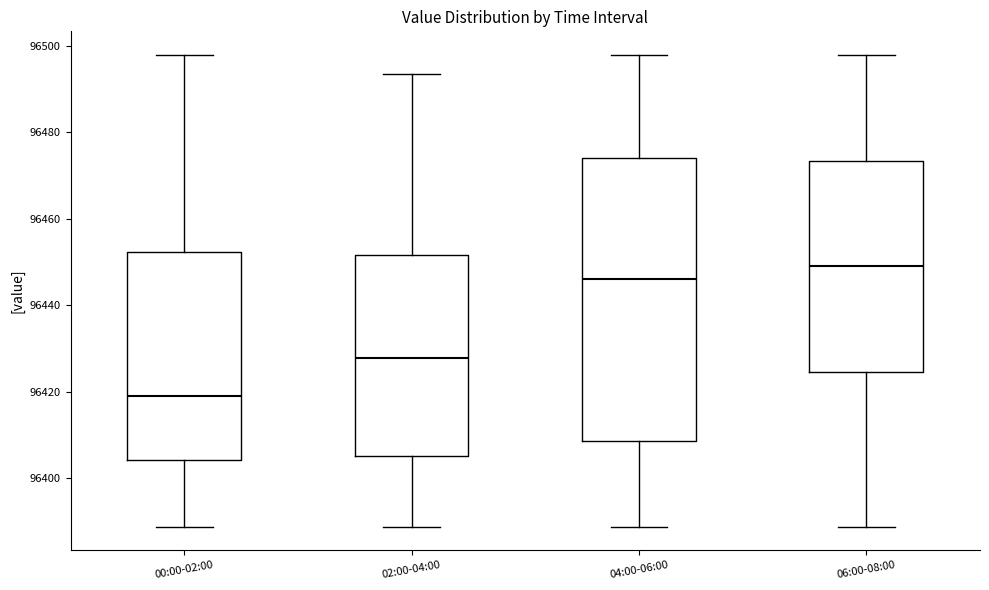

Which box's median line is the lowest?

00:00-02:00